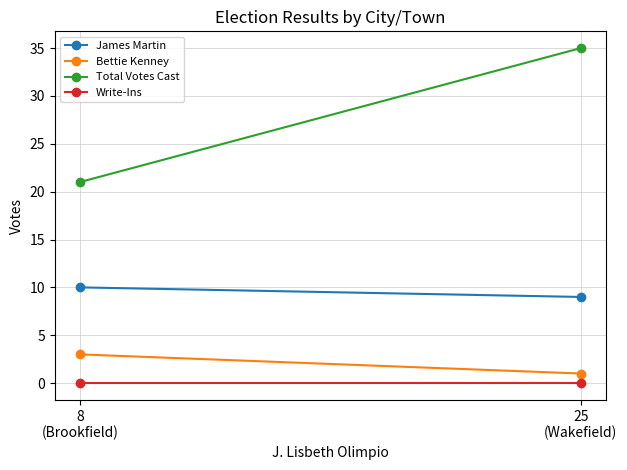

Reading left to right, extract all data points from this chart.

James Martin: 10	9
Bettie Kenney: 3	1
Total Votes Cast: 21	35
Write-Ins: 0	0